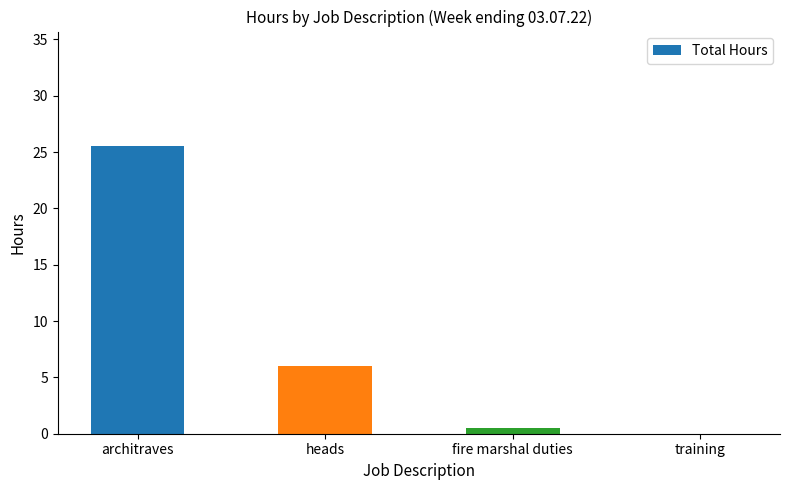

How many positive values are there?

3